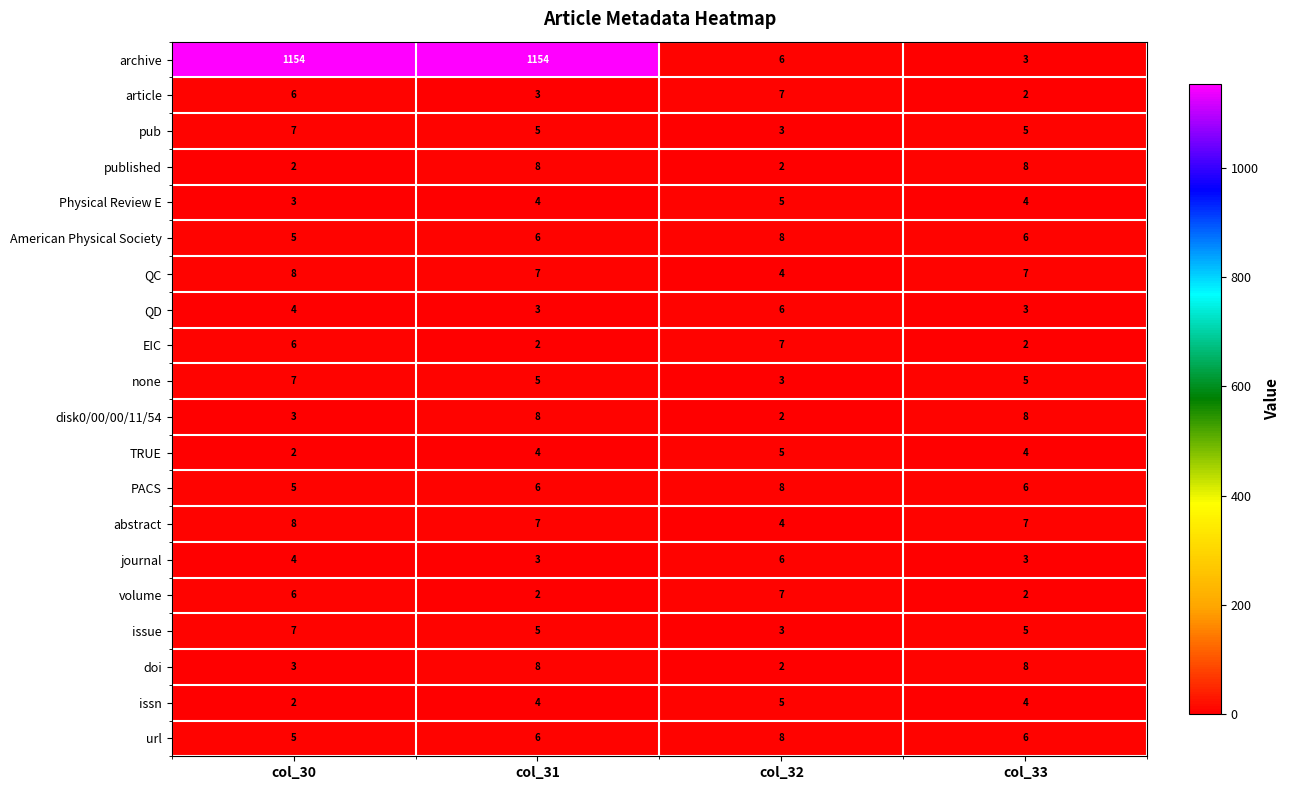

The none series shows 5 at col_33. True or false?

True